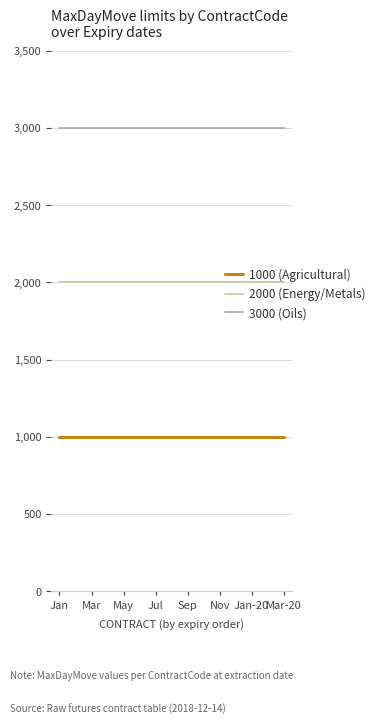

True or false: 1000 (Agricultural) and 3000 (Oils) cross at least once.

False